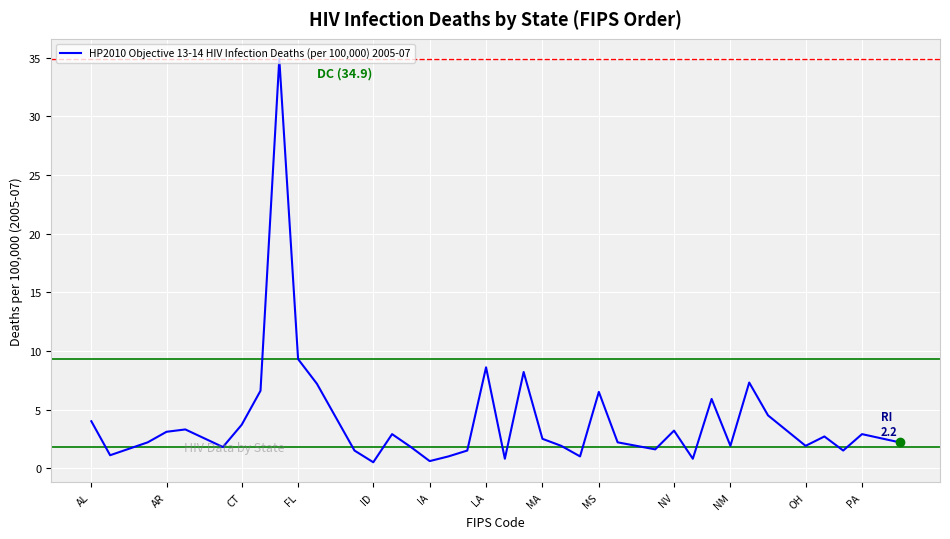

Does the chart display data point markers on the line(s)?

No